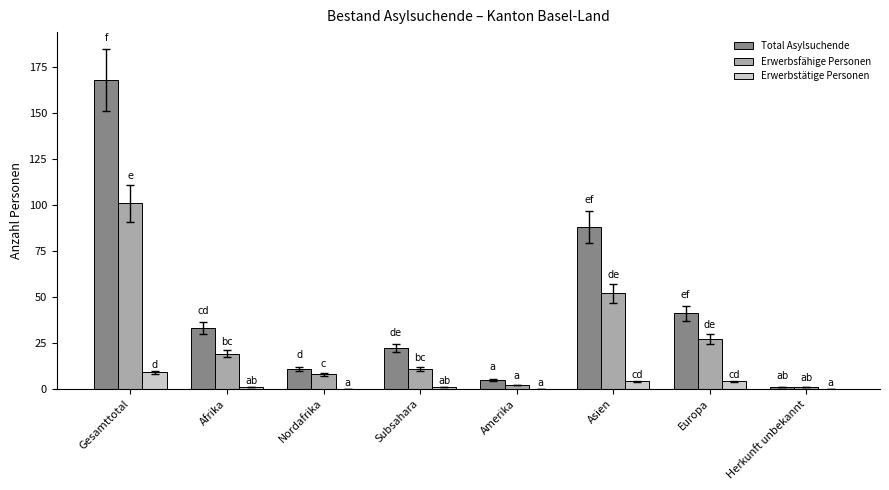

Reading left to right, what are all the values shown in this chart?

Total Asylsuchende: 168	33	11	22	5	88	41	1
Erwerbsfähige Personen: 101	19	8	11	2	52	27	1
Erwerbstätige Personen: 9	1	0	1	0	4	4	0